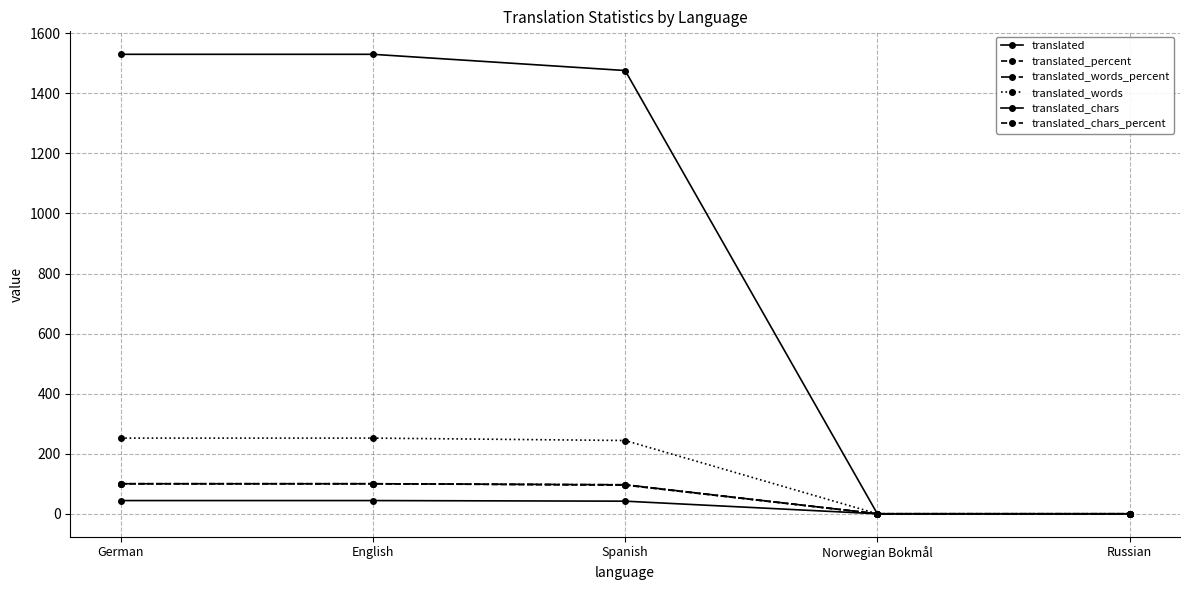

How many data points in translated_words_percent are above 96?

3